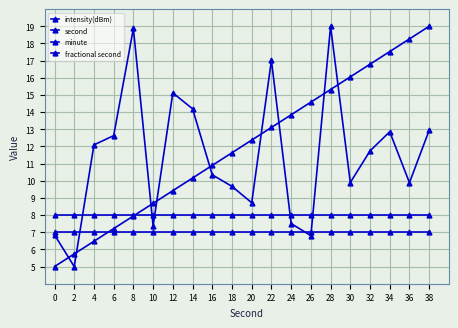

What is the value of the minute point at the 11th from the left?

8.0